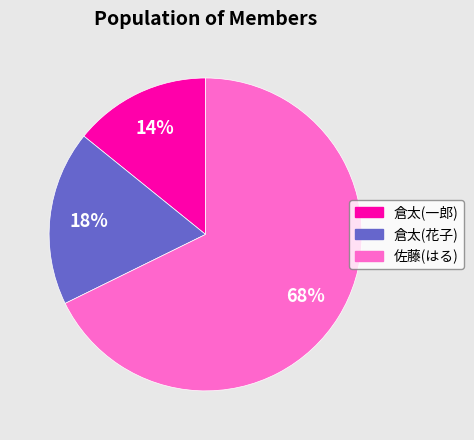

How many slices are in this pie chart?

3